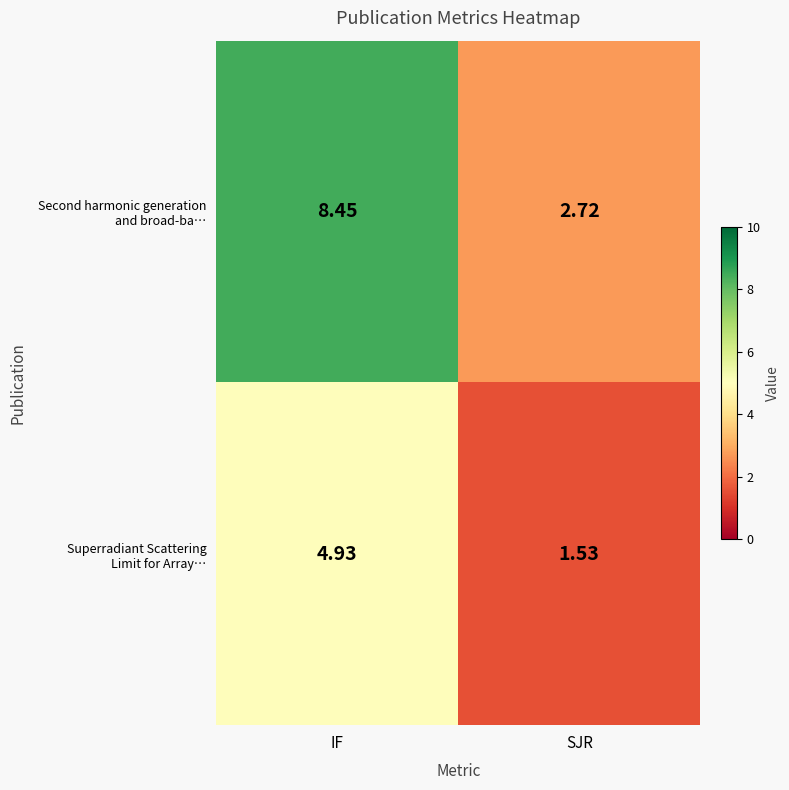

At which category is the sum across all series the highest?

IF